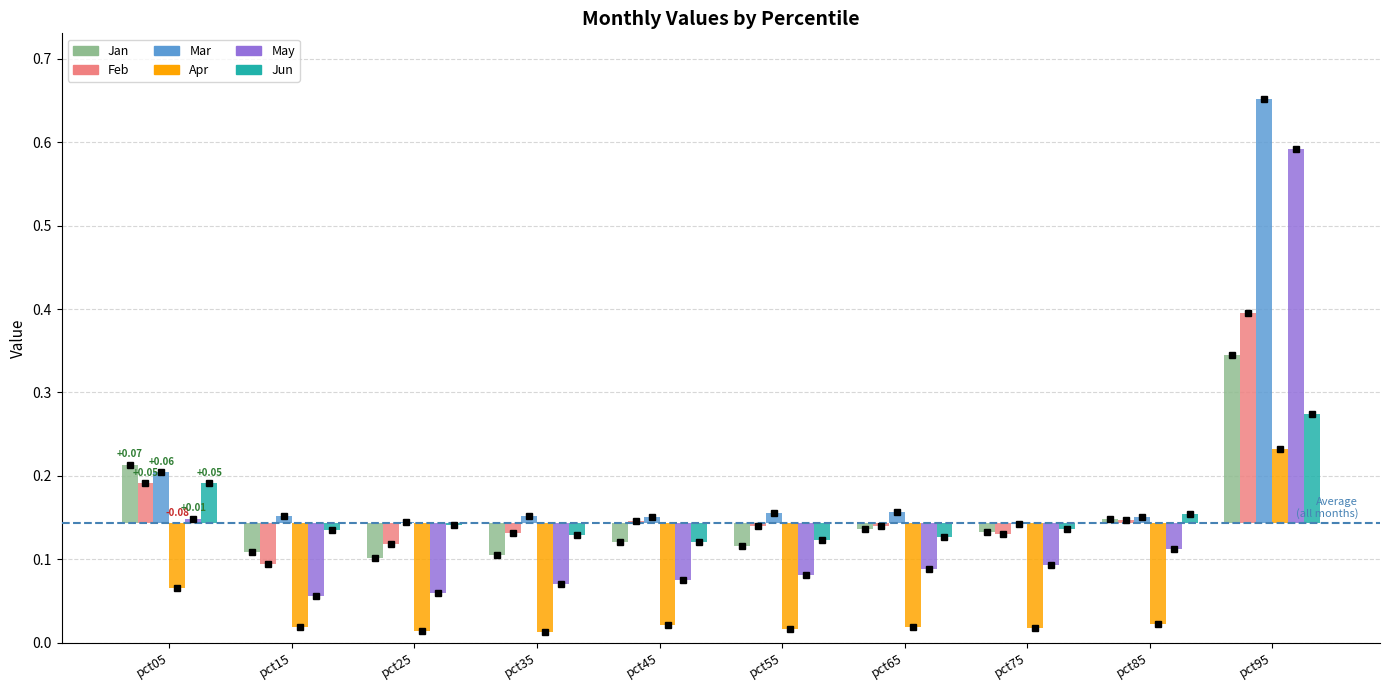

How many groups of bars are there?

10